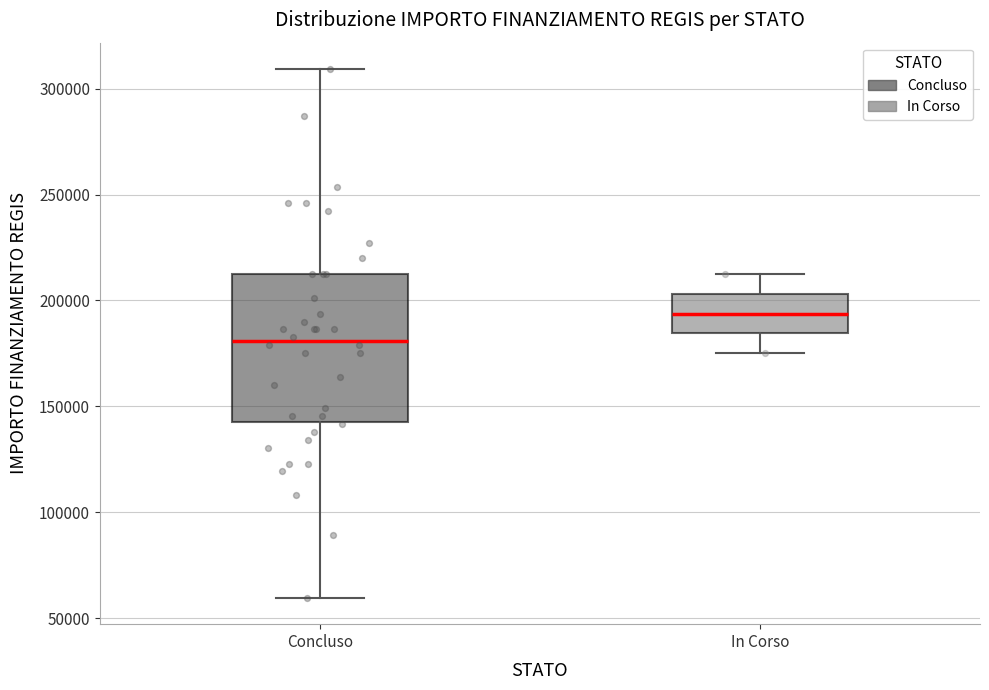

Reading left to right, transcribe this box plot: for each box, give where its median line is, the range the box spans, and where its two whiskers end, as read against the y-axis. The values are not printed on the chart, so give them approximately, as read against the axis.

Concluso: median 180000, box 145000 to 210000, whiskers 60000 to 310000
In Corso: median 195000, box 185000 to 205000, whiskers 175000 to 210000